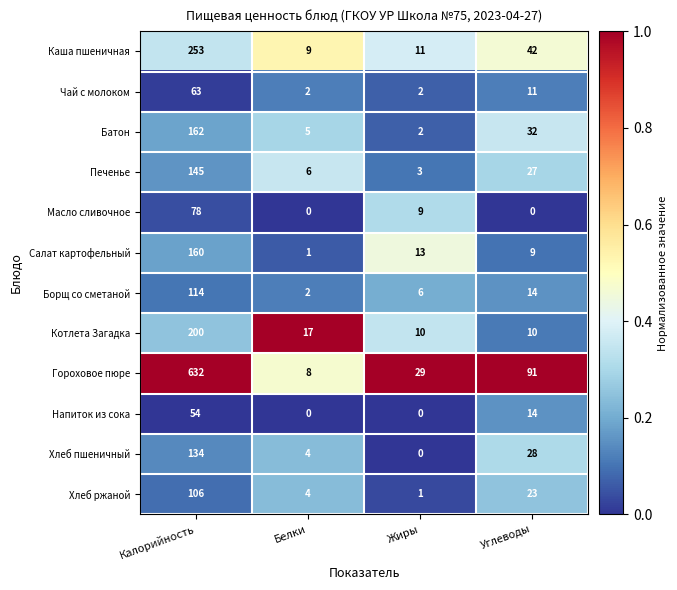

What is the total value across all series at Углеводы?

301